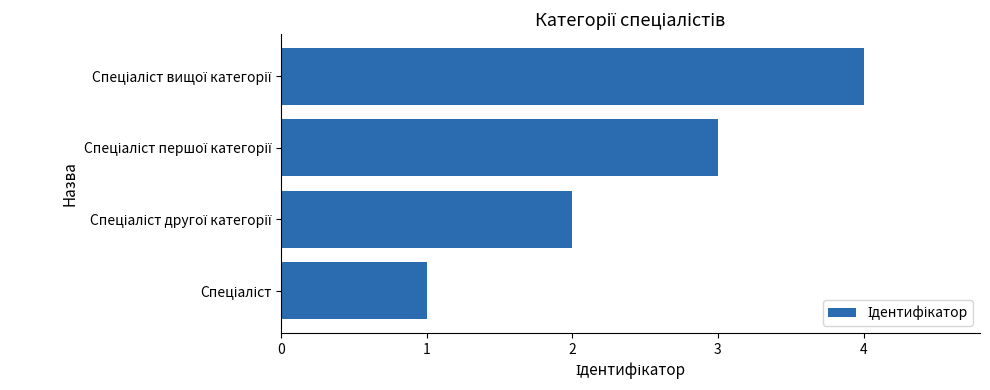

What is the difference between the maximum and minimum values?

3